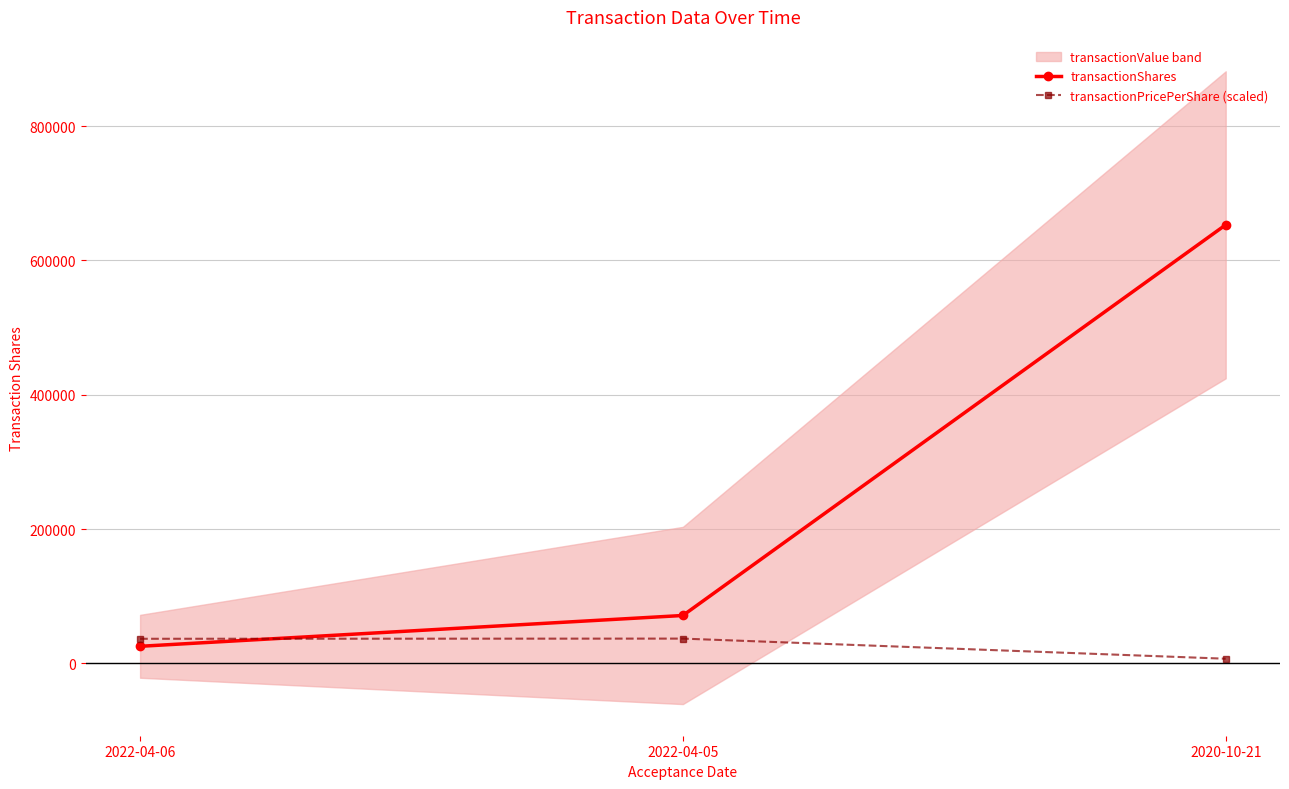

Rank the series at 2022-04-06 from lowest to highest value.

transactionShares, transactionPricePerShare (scaled)